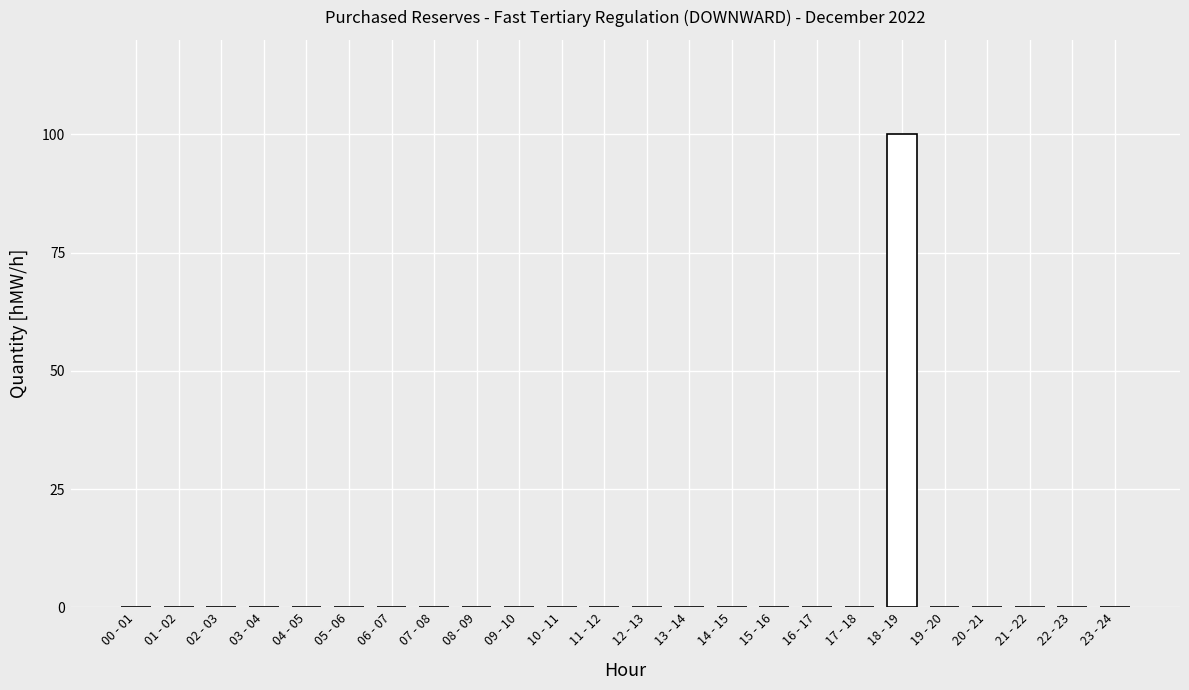

The value at 15 - 16 is -55. True or false?

False